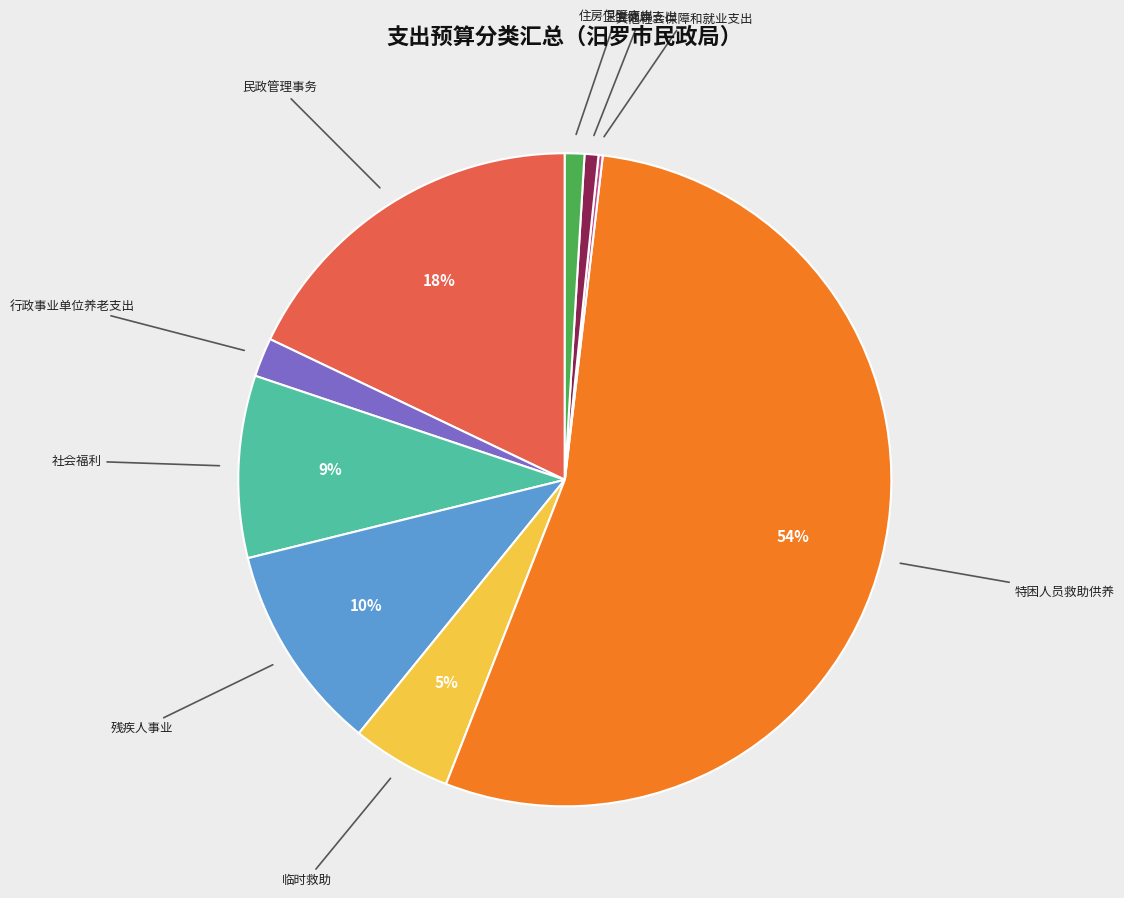

To the nearest percent, what is the average slice percentage?

11%